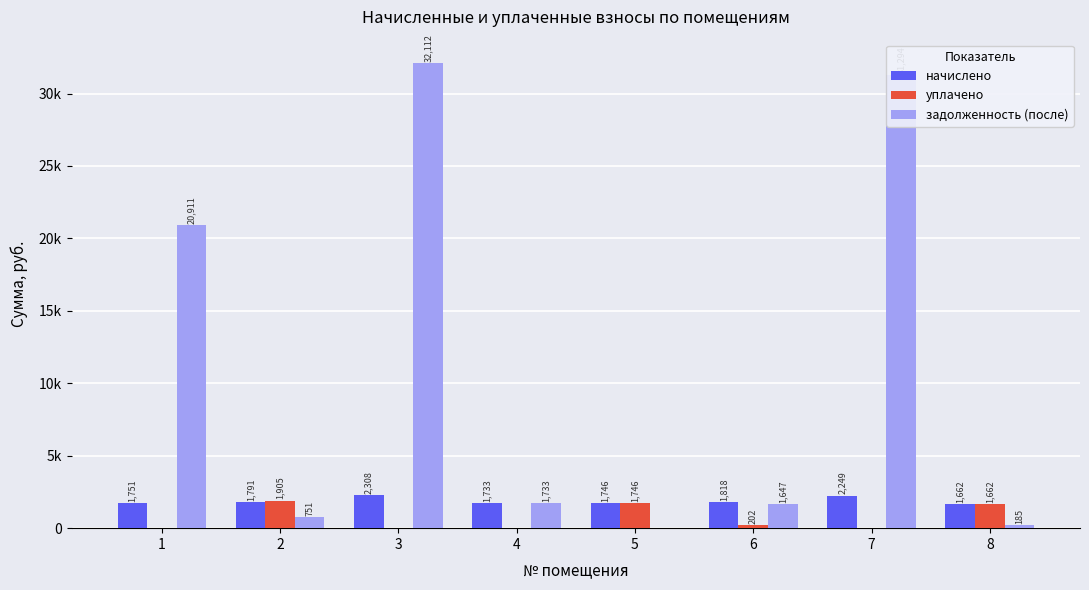

Between 4 and 8, which series saw the biggest shift?

уплачено